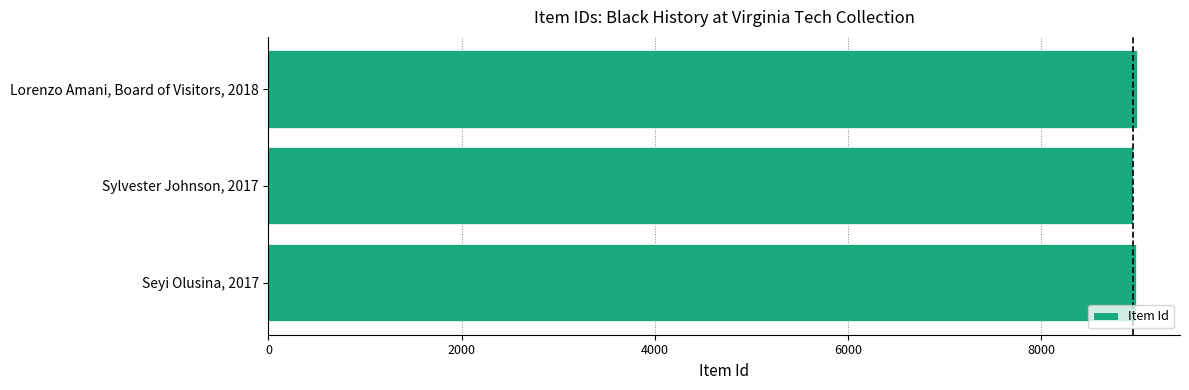

Count the values in the range 8956 to 8991.

3